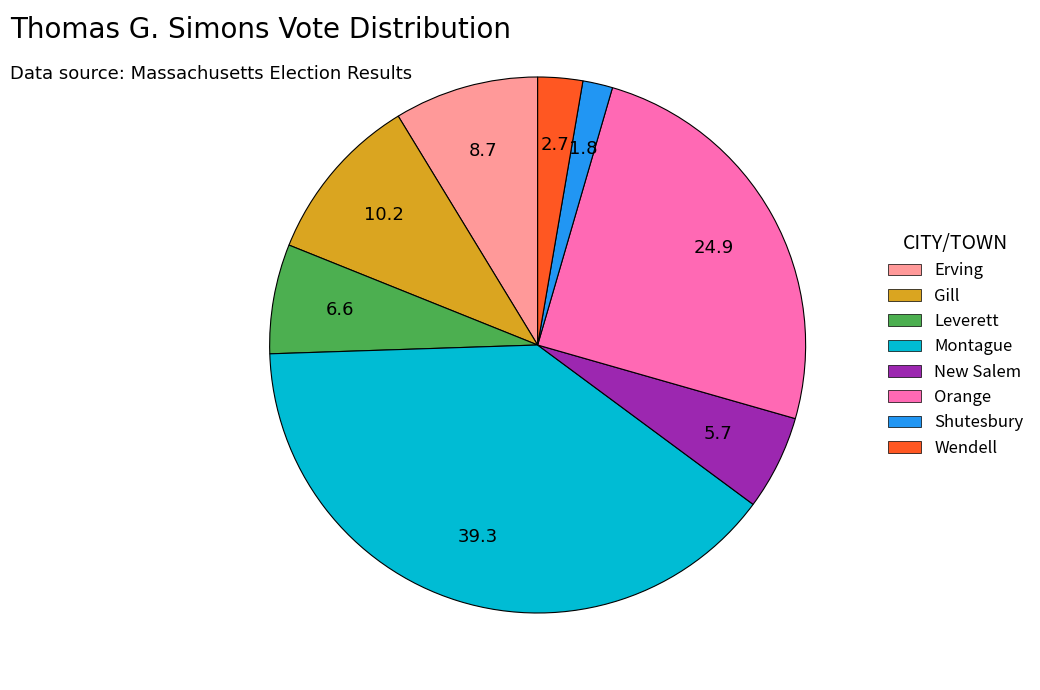

Which slice is the smallest?

Shutesbury